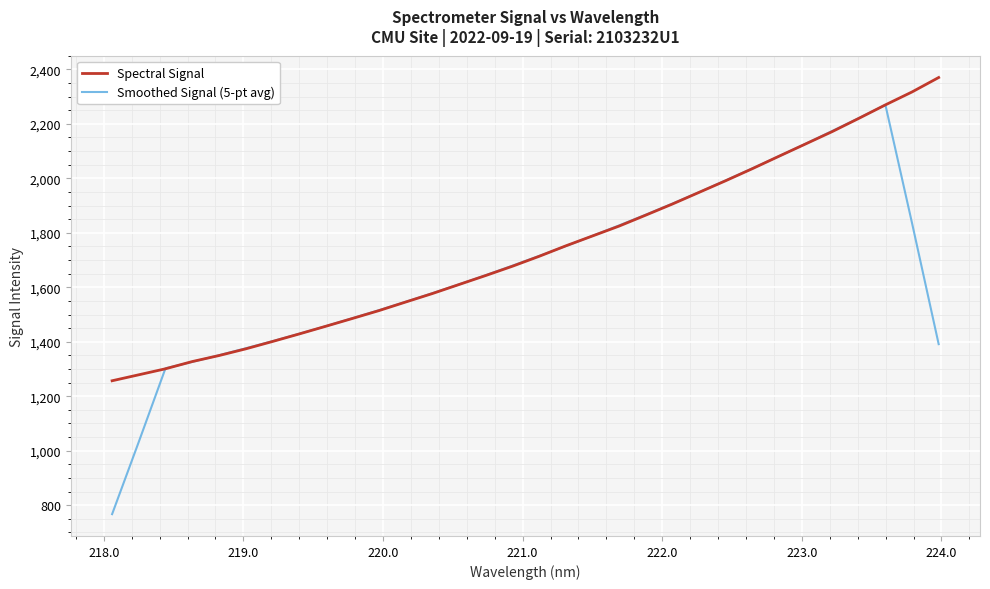

What is the difference between the maximum and minimum values in the Spectral Signal series?

1113.0